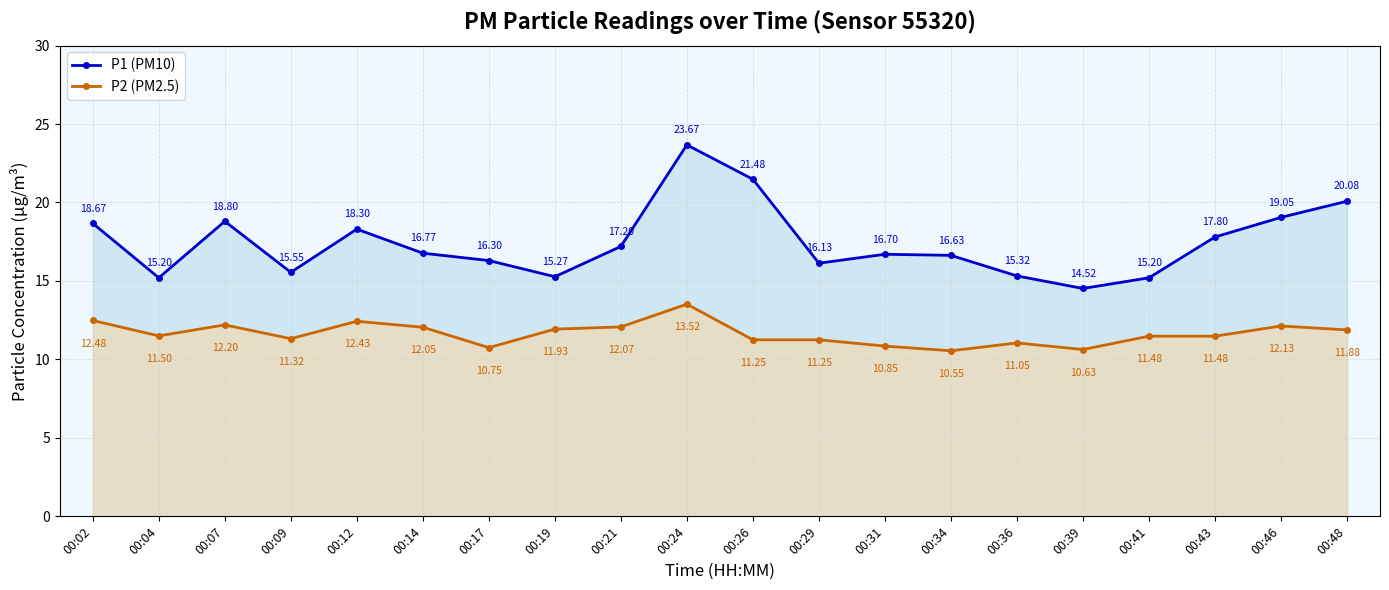

True or false: P1 (PM10) and P2 (PM2.5) intersect in this chart.

False